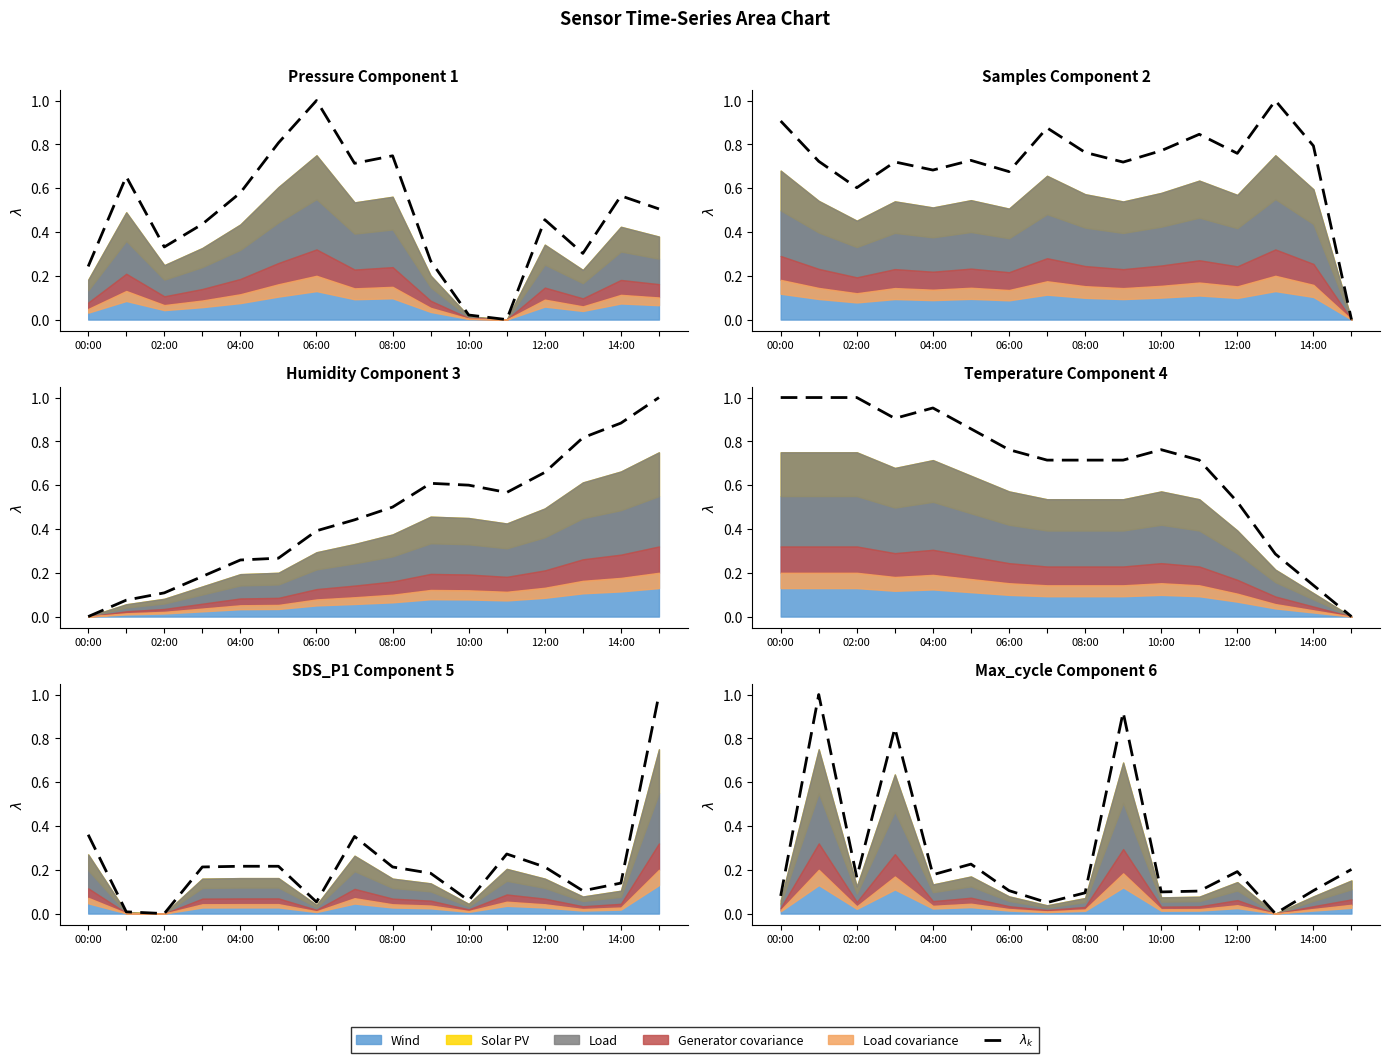

Is it true that the value at 02:00 is 0.2?

True